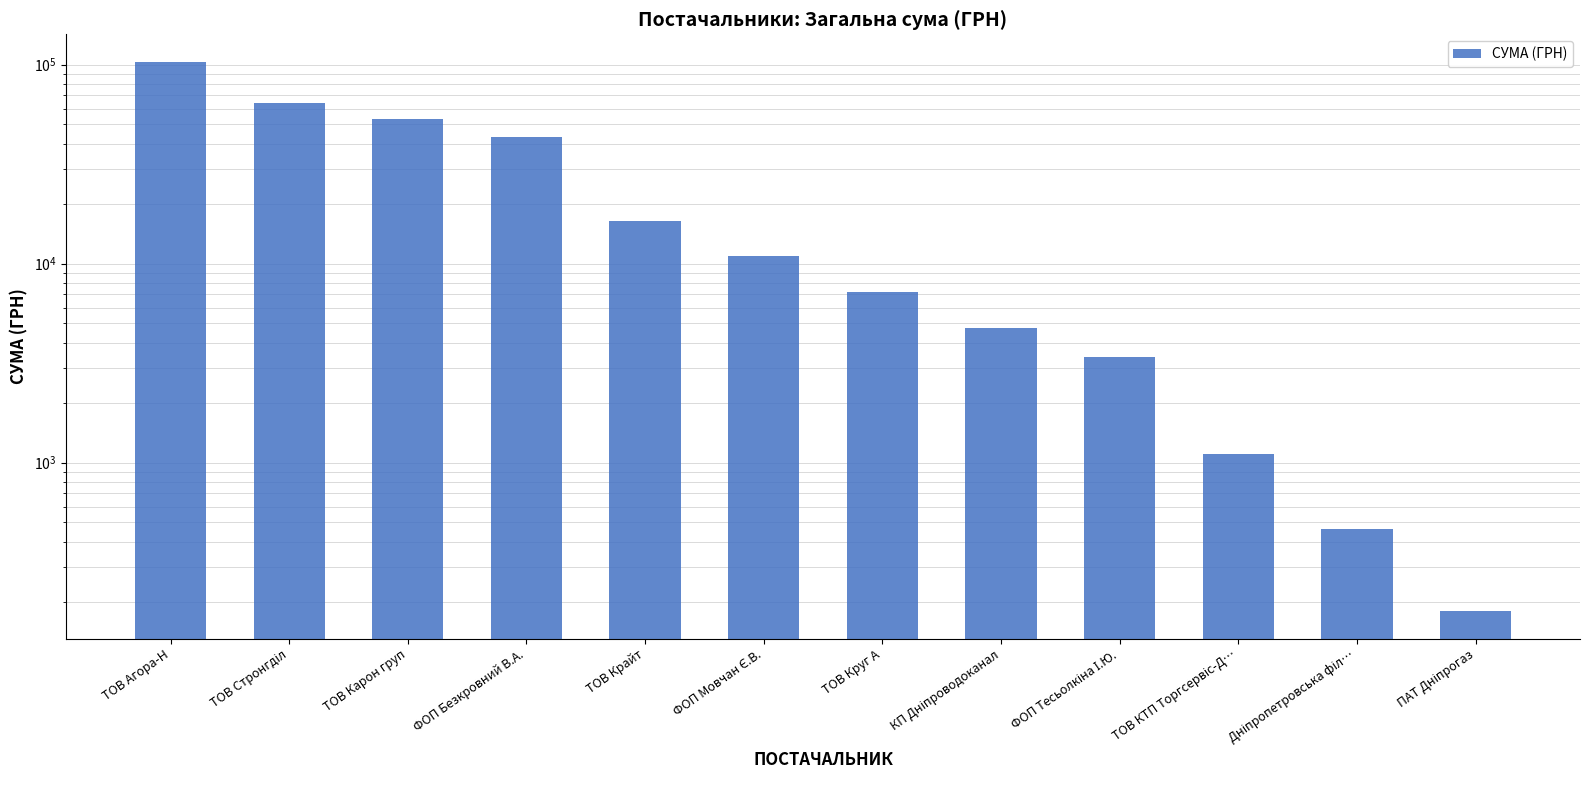

What is the greatest value displayed?

103215.0